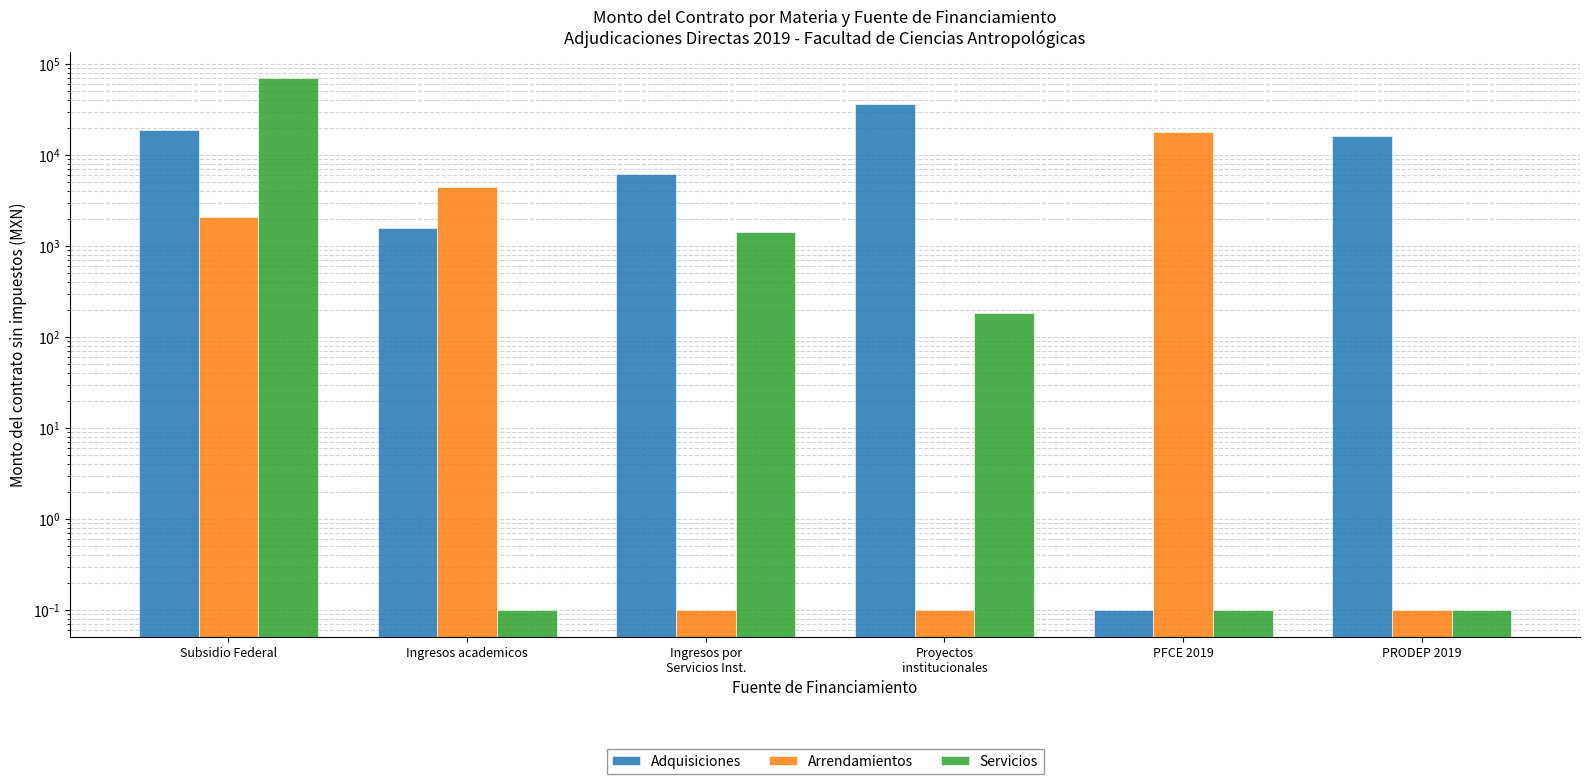

How many values in the Arrendamientos series exceed 2099?

3